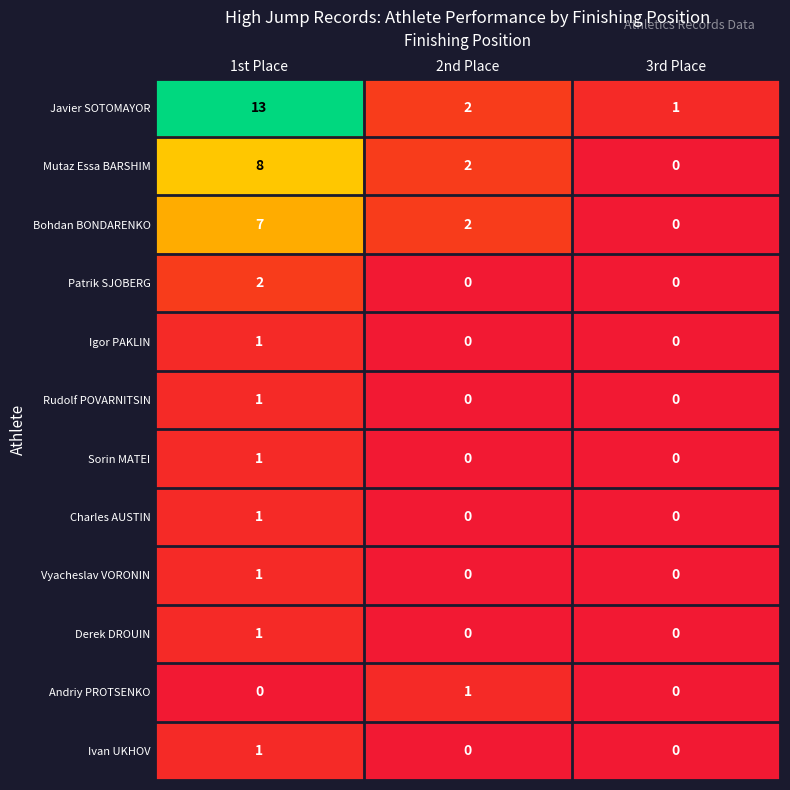

What is the difference between the Bohdan BONDARENKO values at 1st Place and 2nd Place?

5